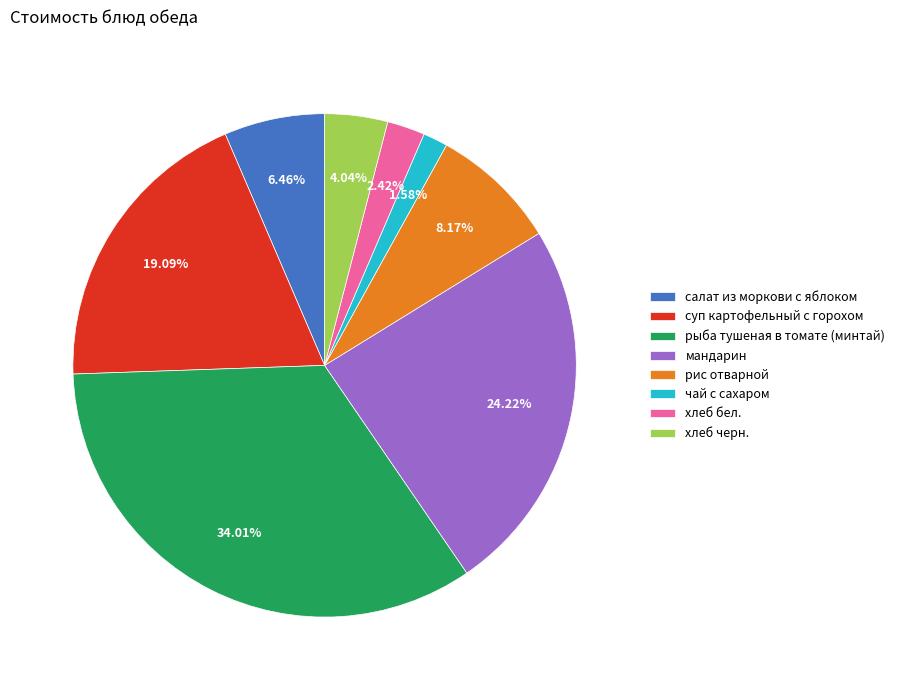

To the nearest percent, what is the average slice percentage?

12%